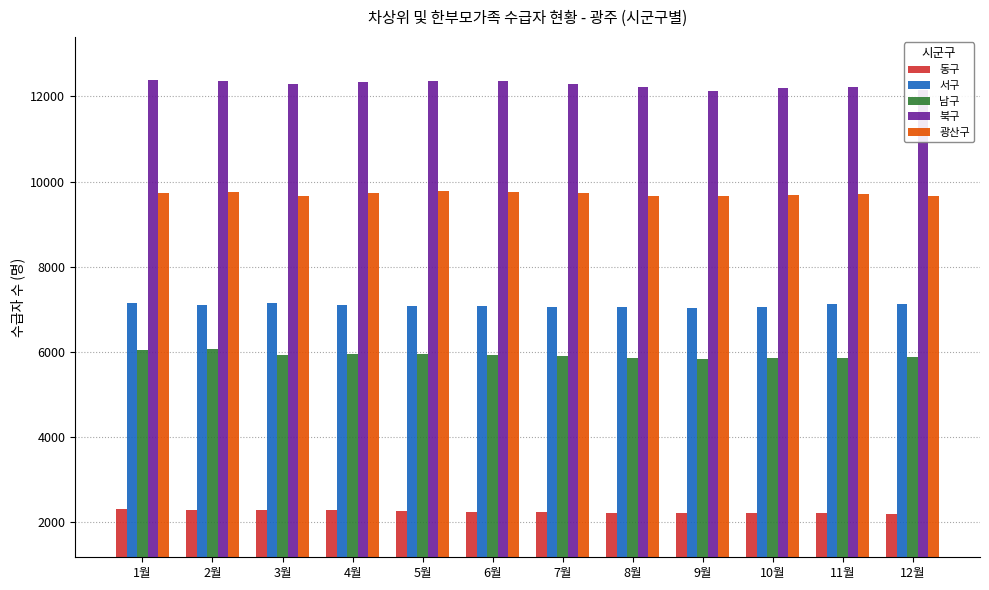

What is the total value across all series at 8월?

37022